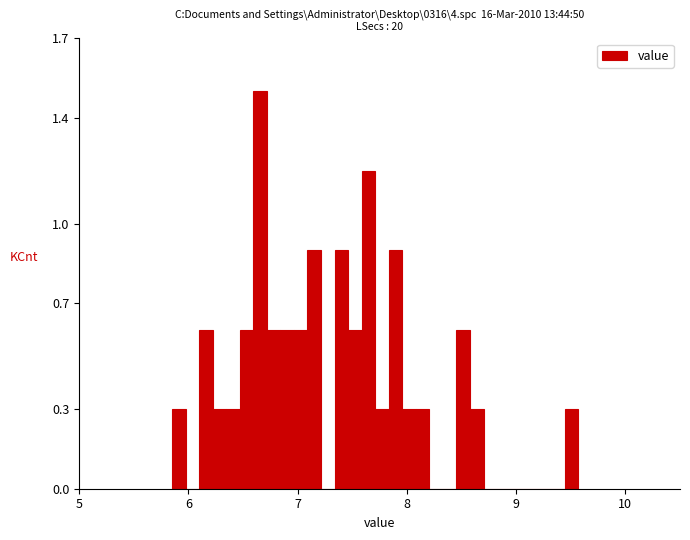

Read against the x-axis, roughly where is the centre of the tallest bar?

6.7